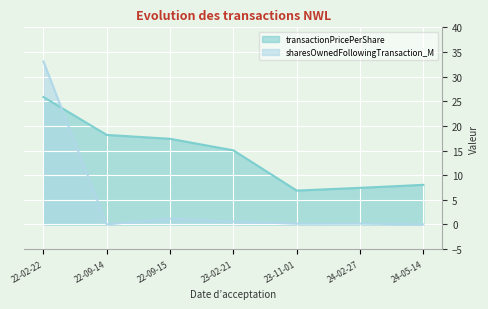

How many interior local valleys does the transactionPricePerShare series have?

1